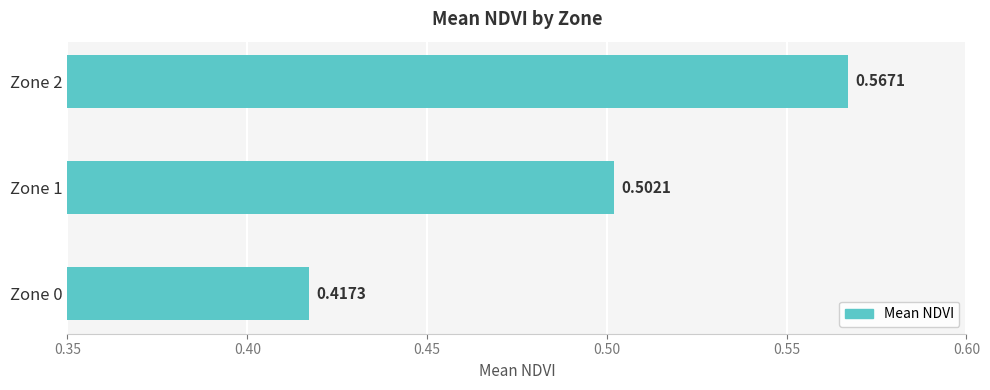

How many values are between 0 and 1?

3